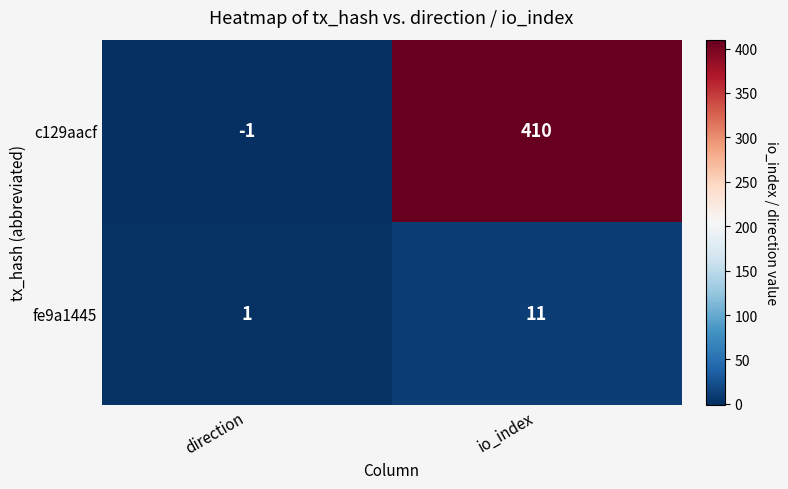

At which category is the sum across all series the highest?

io_index